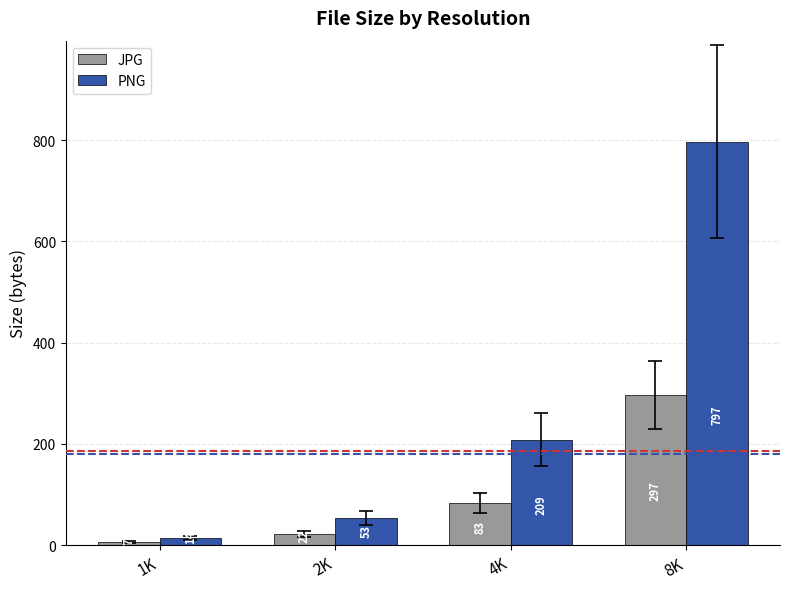

Which category has the lowest value in the JPG series?

1K